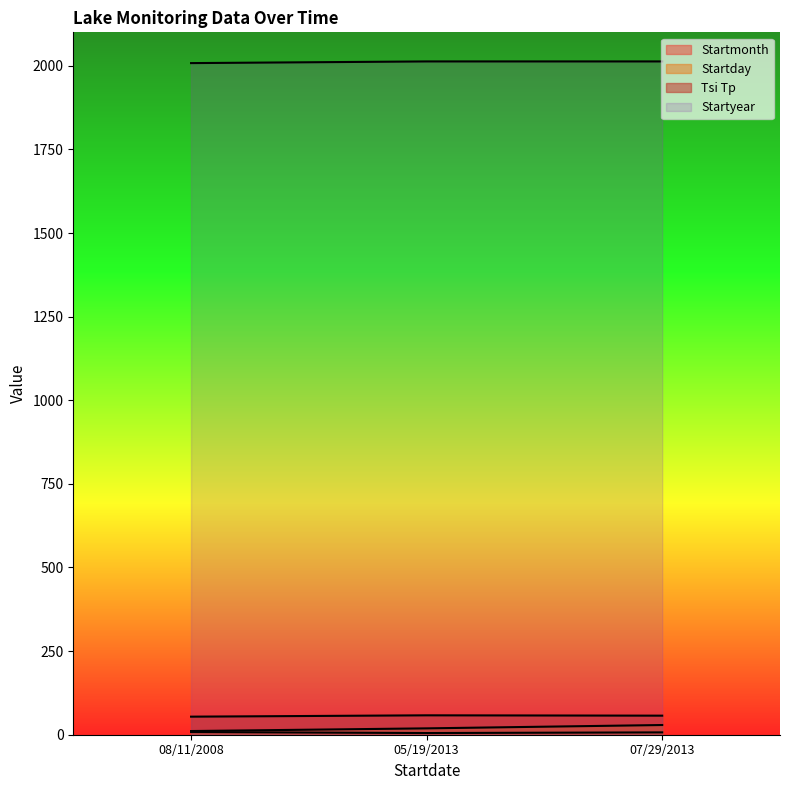

Is the value of Startyear at 07/29/2013 greater than the value of Startday at 08/11/2008?

Yes